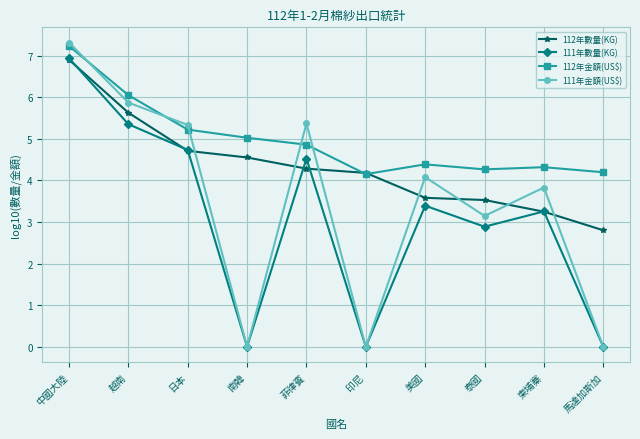

Reading right to left, transcribe all the data shown in this chart.

112年數量(KG): 2.8	3.2	3.5	3.6	4.2	4.3	4.6	4.7	5.6	6.9
111年數量(KG): 0.0	3.3	2.9	3.4	0.0	4.5	0.0	4.7	5.4	6.9
112年金額(US$): 4.2	4.3	4.3	4.4	4.2	4.9	5.0	5.2	6.1	7.2
111年金額(US$): 0.0	3.8	3.1	4.1	0.0	5.4	0.0	5.3	5.9	7.3